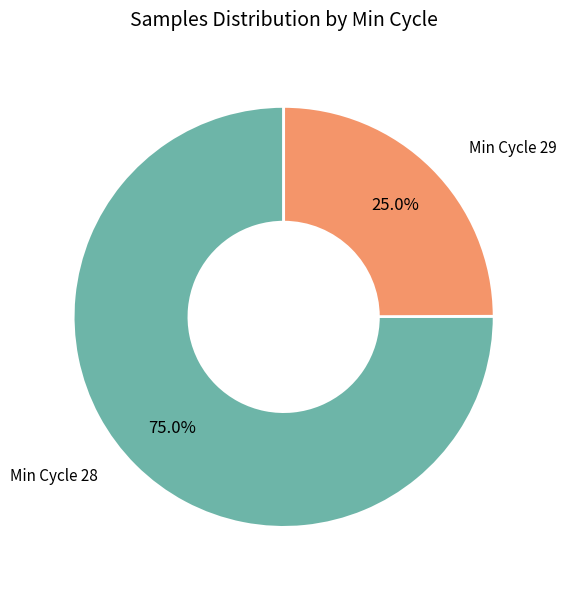

Does any single category account for the majority?

Yes